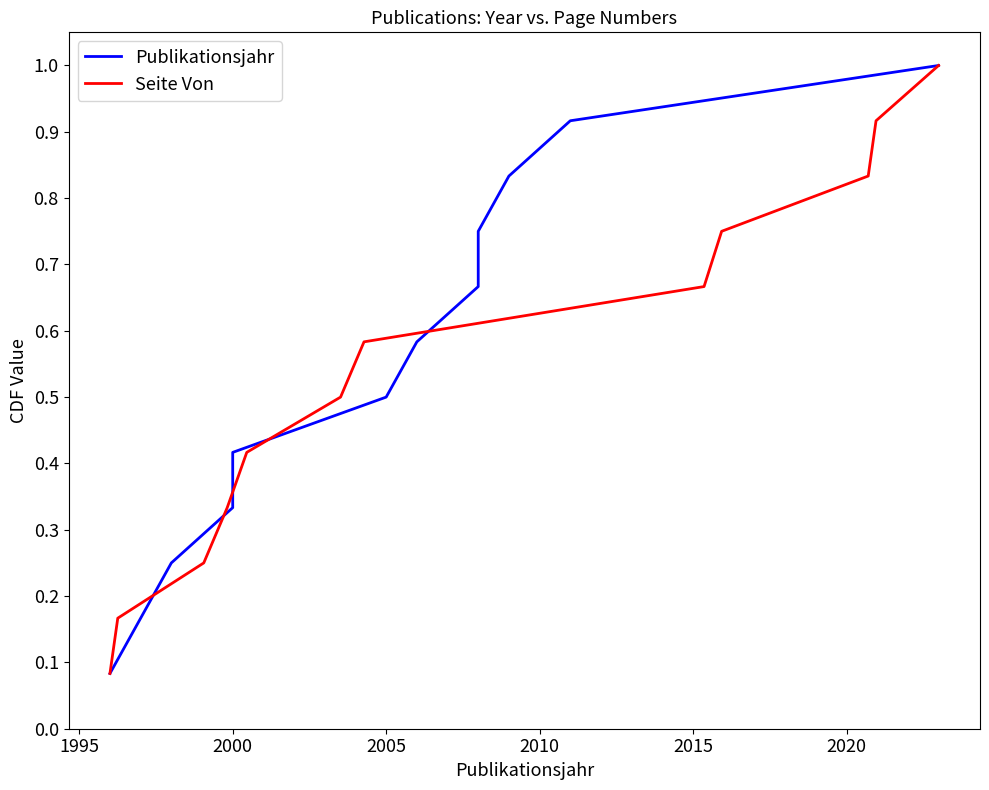

Count the number of data series in this chart.

2